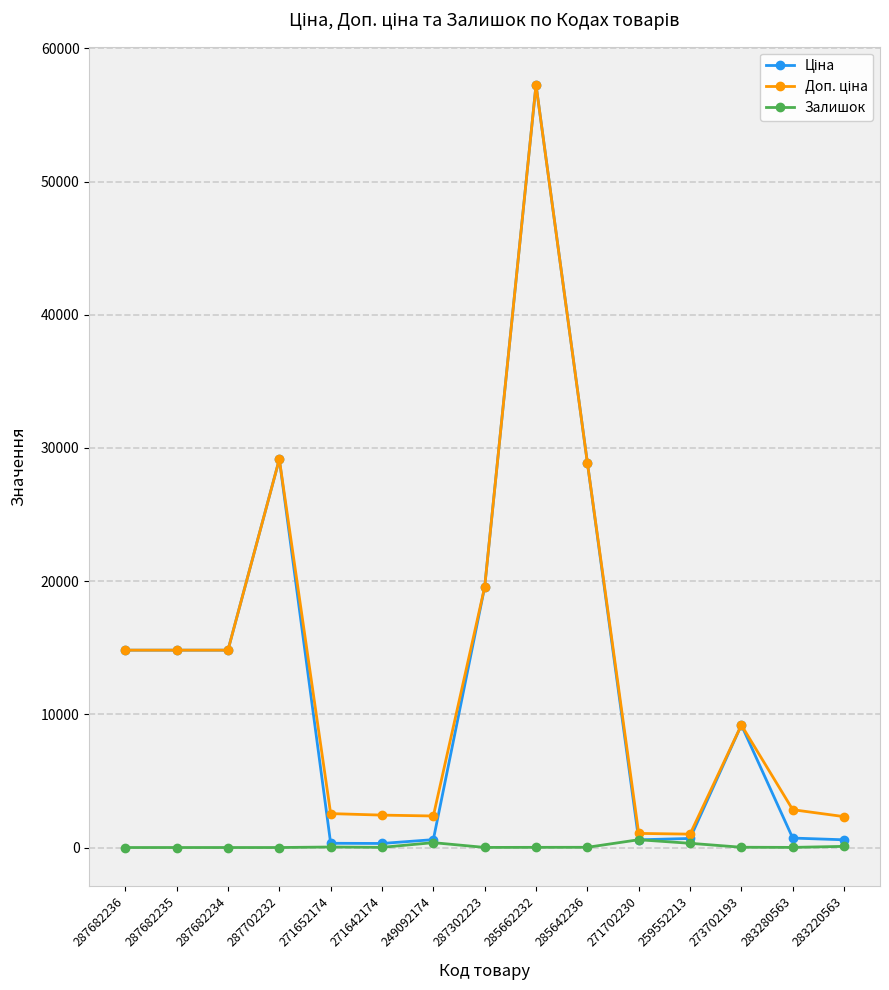

Where does the Залишок series first go above 14?

271652174